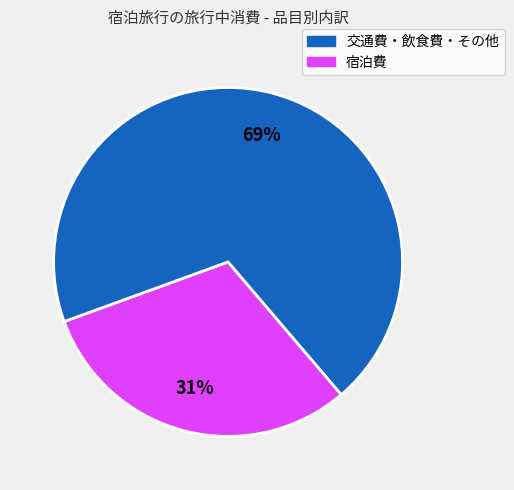

Count the number of slices in the pie.

2